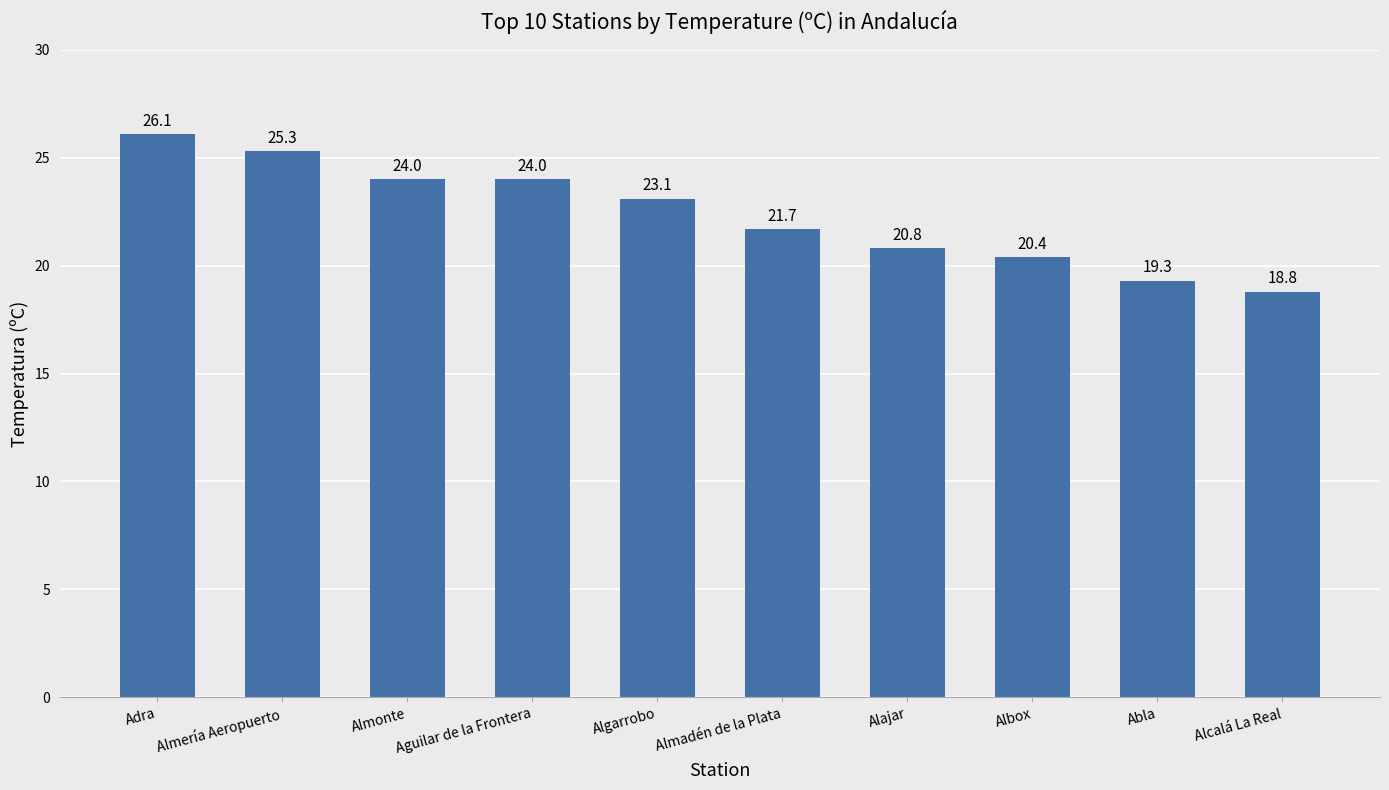

At which label does the data first exceed 23?

Adra